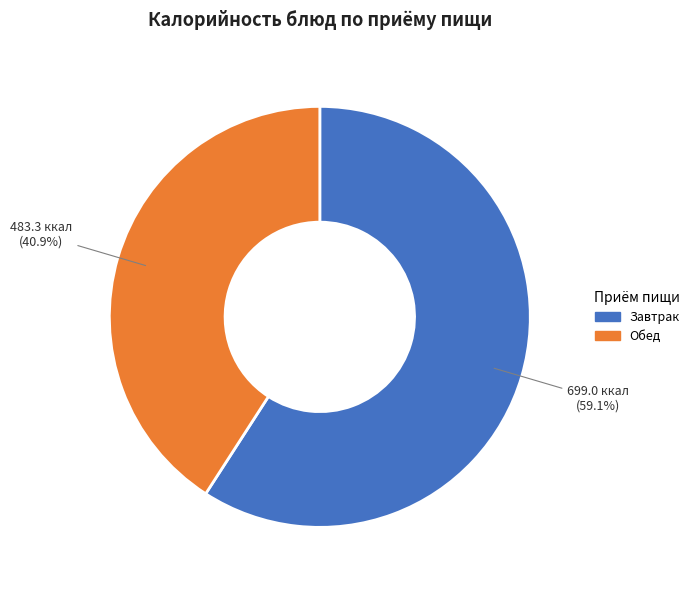

What is the ratio of the value at Завтрак to the value at Обед?

1.4